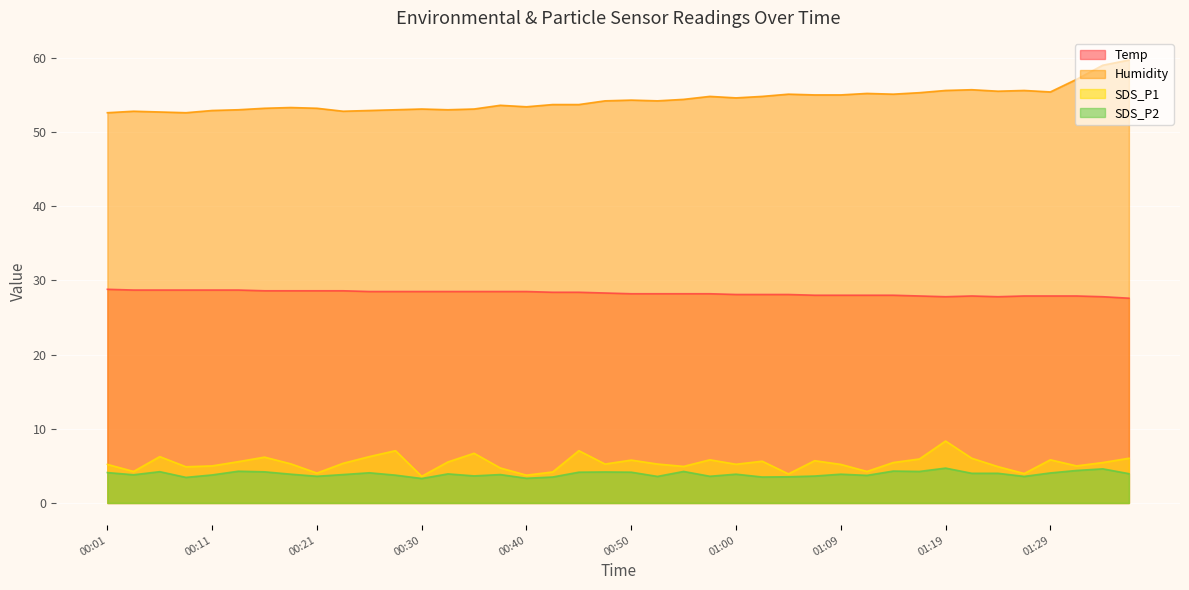

True or false: SDS_P2 has a value of 4.2 at 00:16.

True